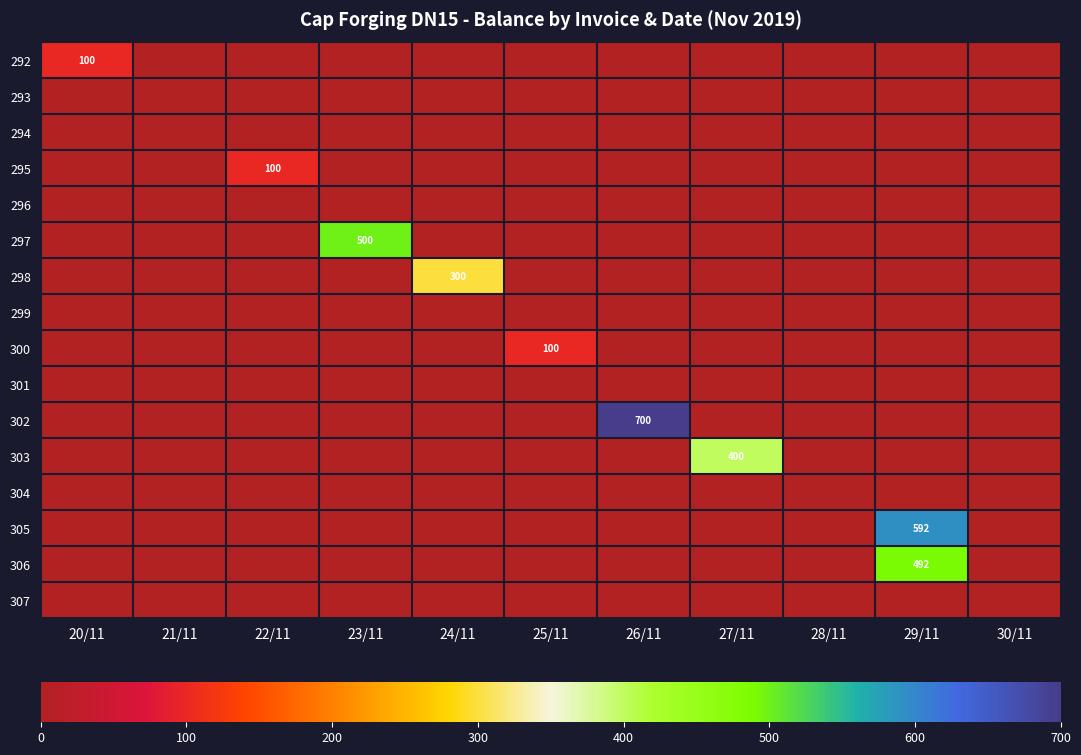

Which series has the largest total across all categories?

302